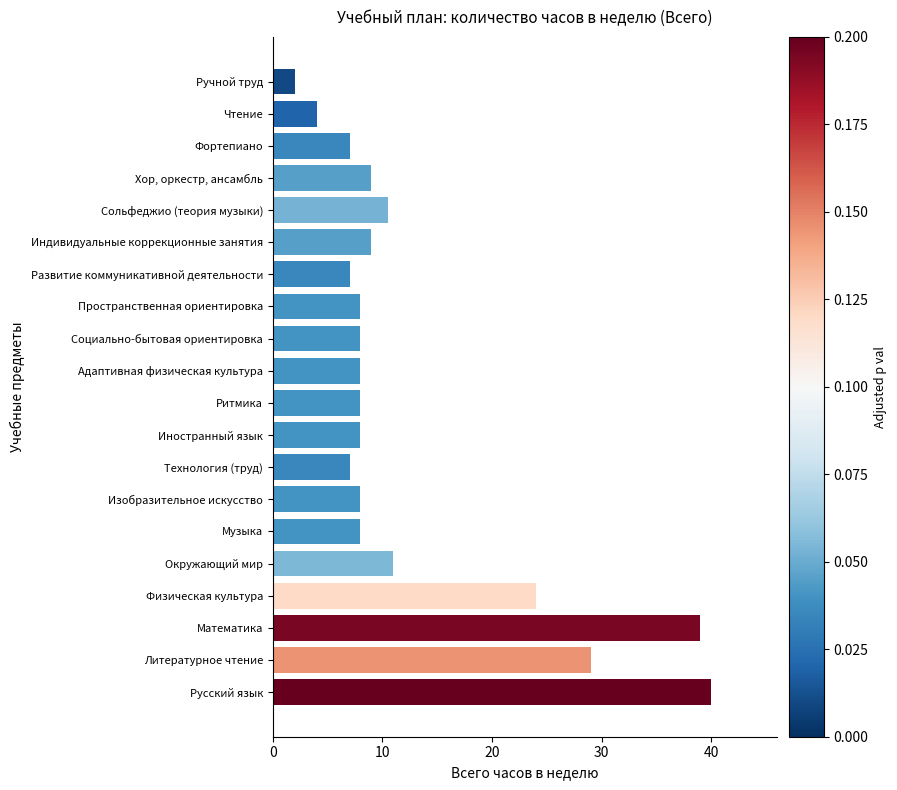

What is the average value?

12.7